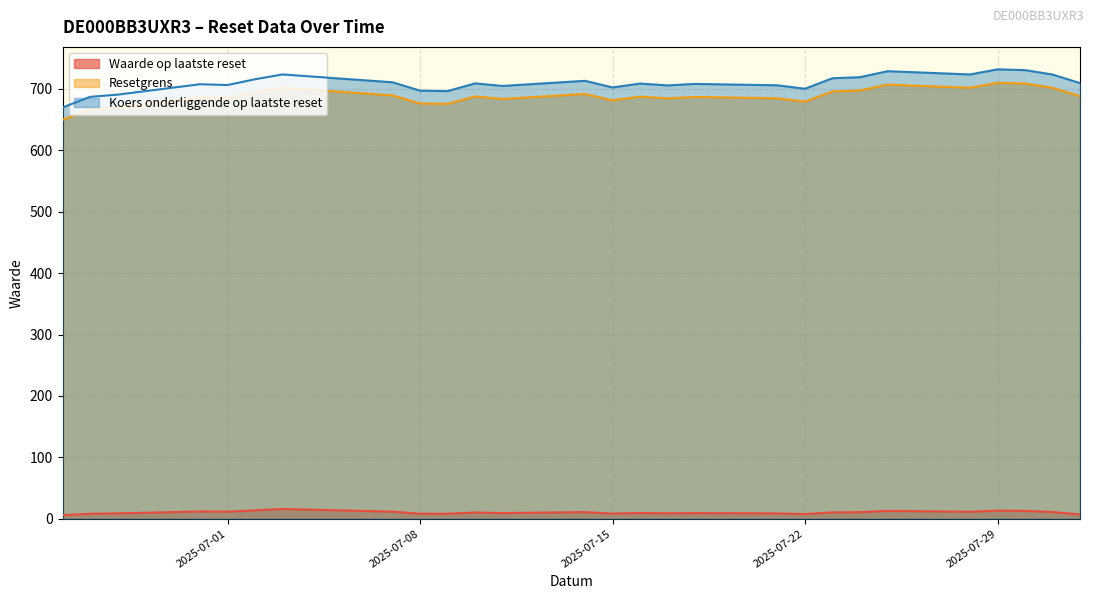

What is the difference between the highest and lowest values at 2025-07-15?

694.2